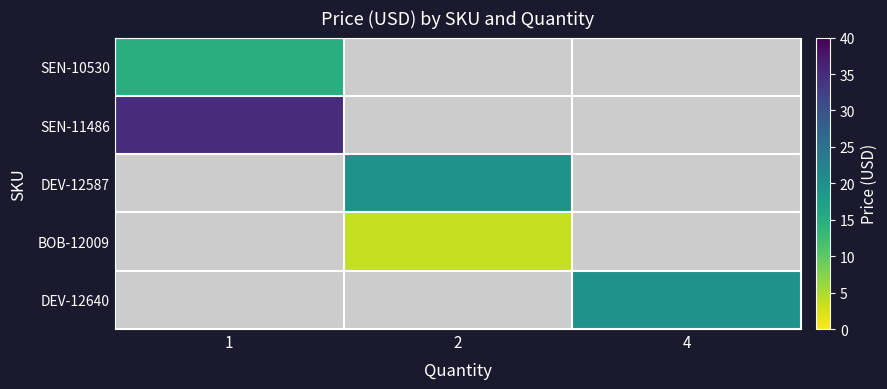

Rank the categories by SEN-11486 value from lowest to highest.

1, 2, 4